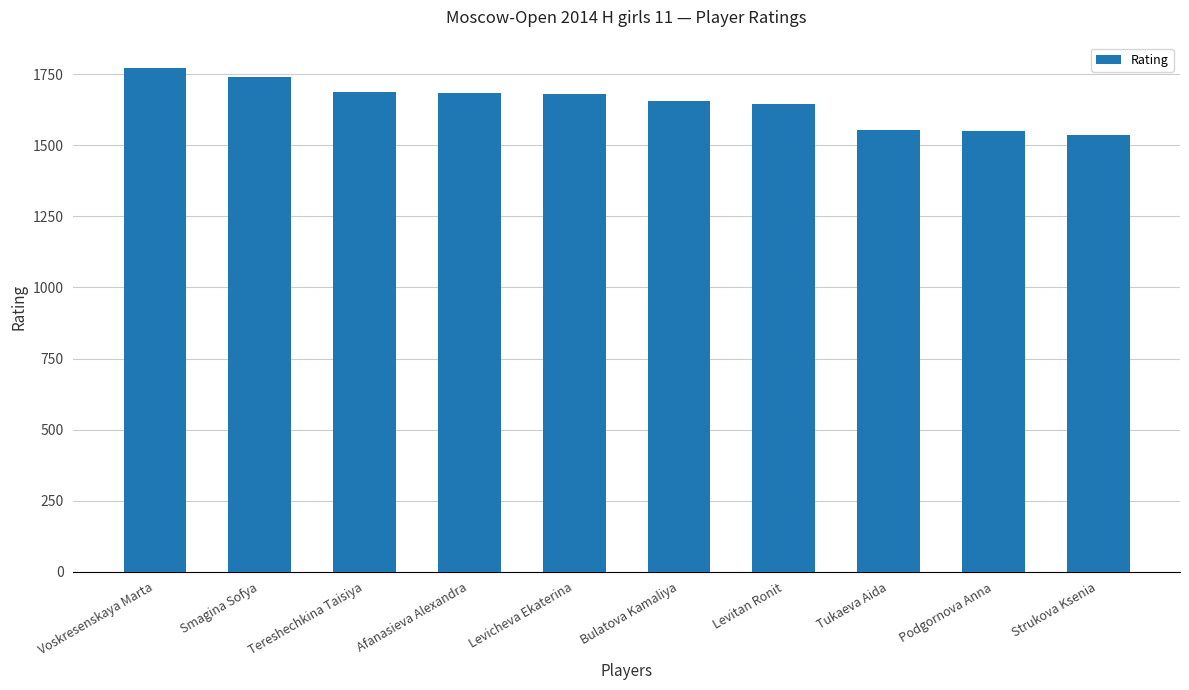

What is the smallest value displayed?

1537